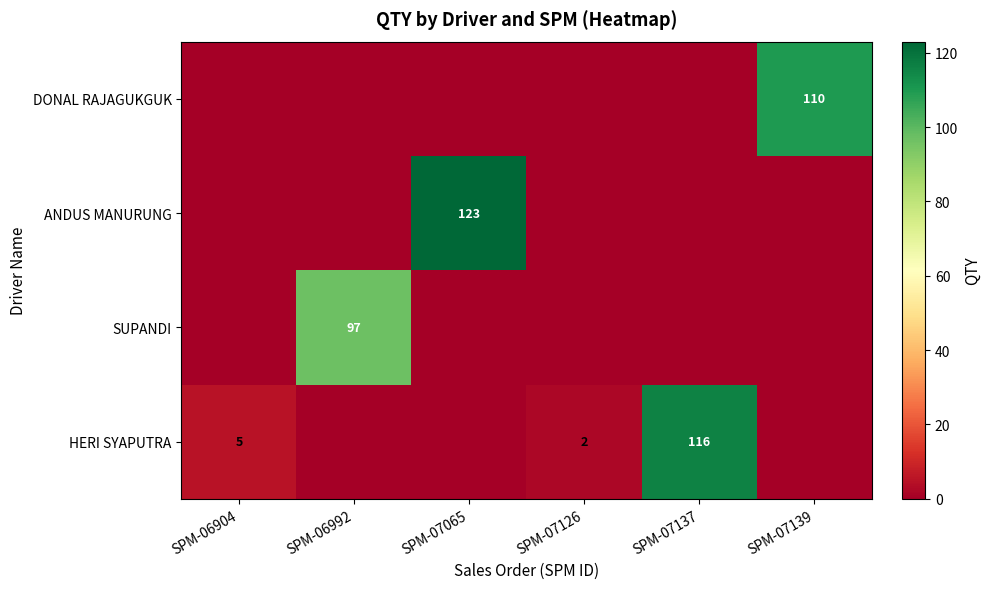

The DONAL RAJAGUKGUK series shows 51 at SPM-07139. True or false?

False